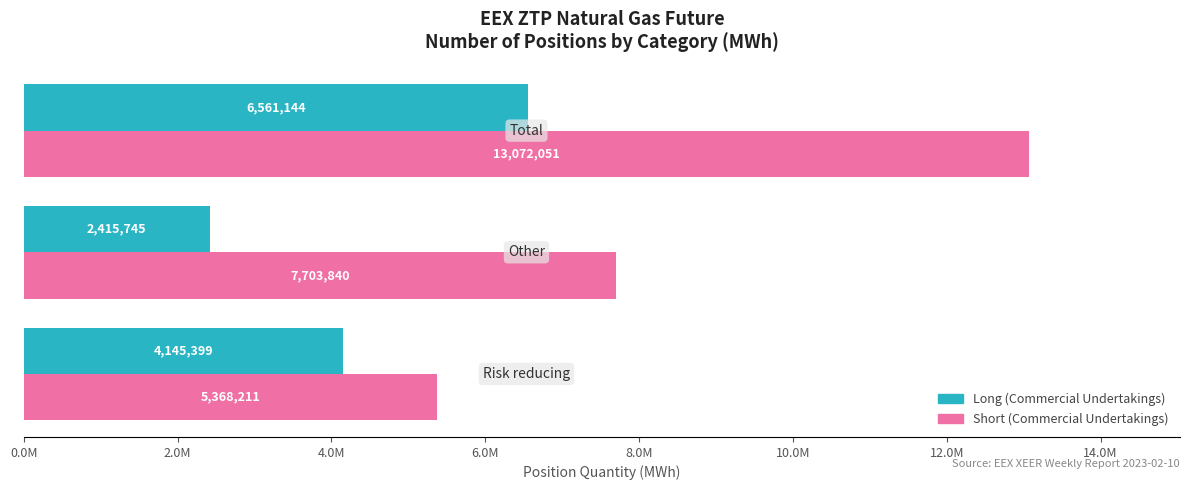

What are all the series names shown in the legend?

Long (Commercial Undertakings), Short (Commercial Undertakings)